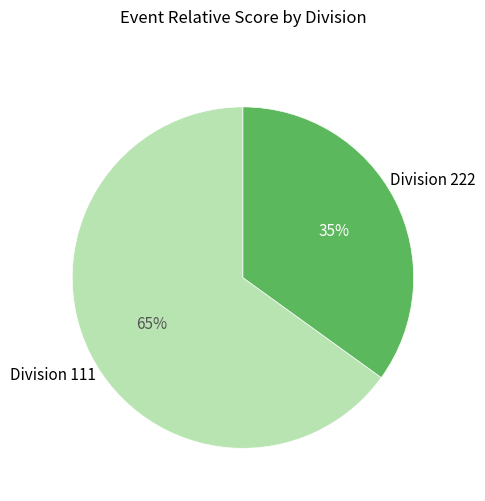

Is there any slice that represents more than half of the pie?

Yes